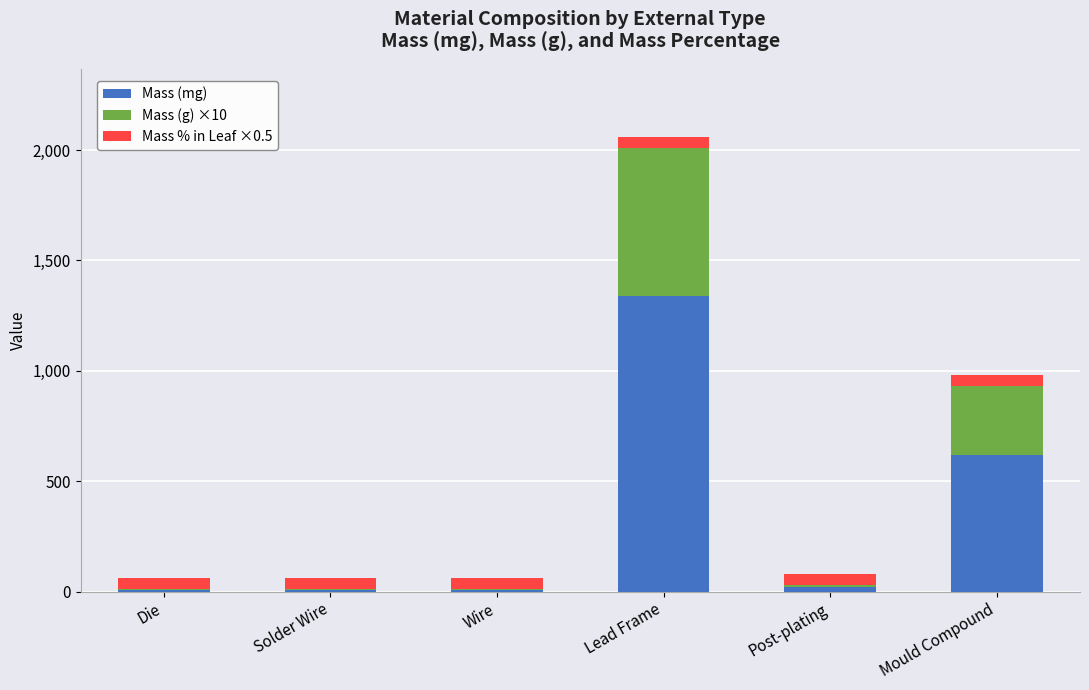

At which category is the sum across all series the highest?

Lead Frame